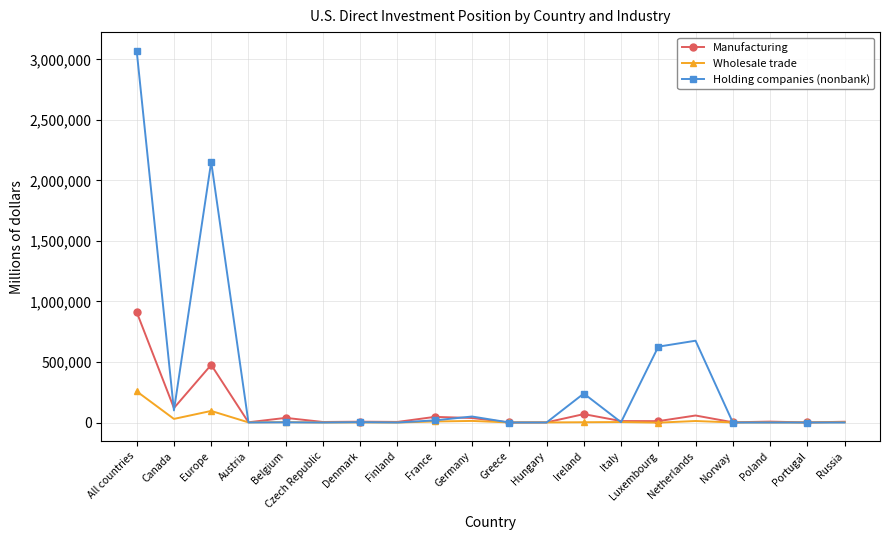

At which category does Wholesale trade reach its first local valley?

Canada